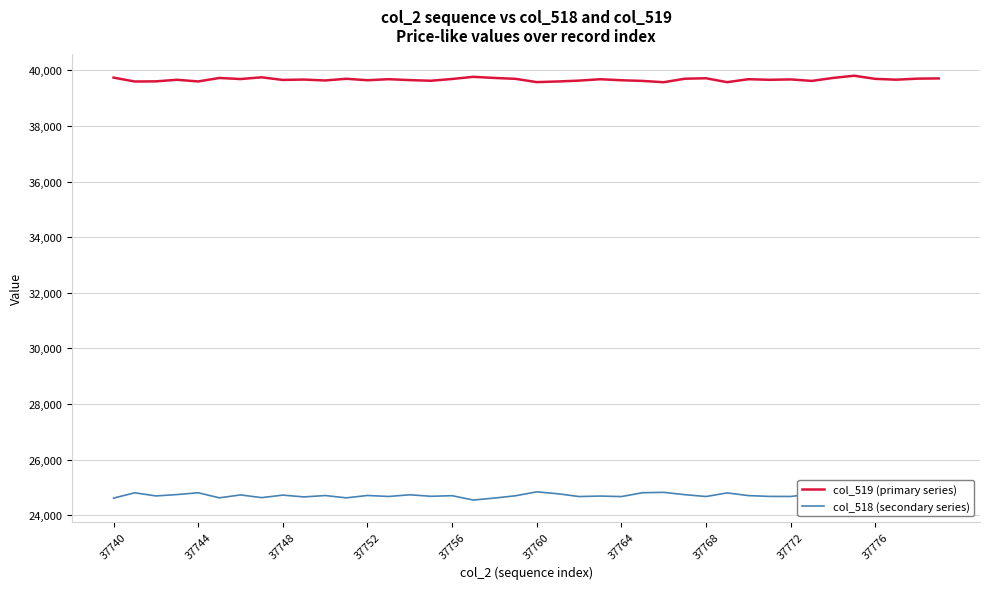

At which category is the sum across all series the highest?

27